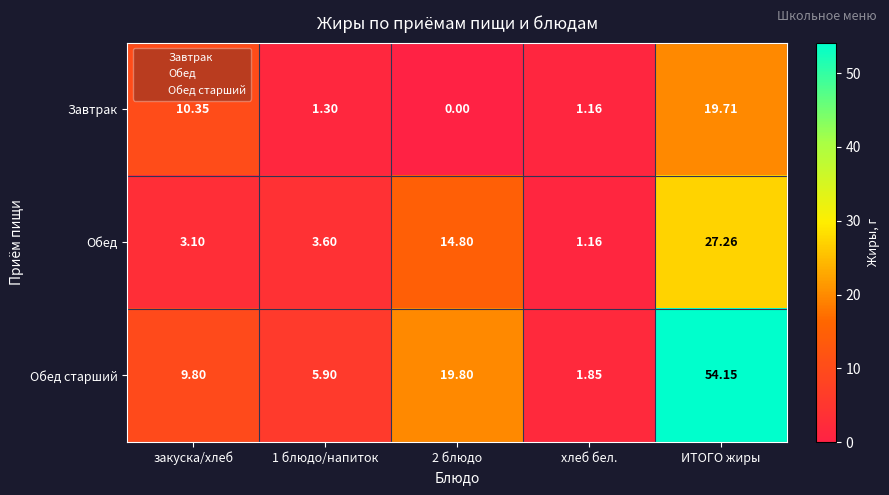

At how many categories does at least one series exceed 29?

1